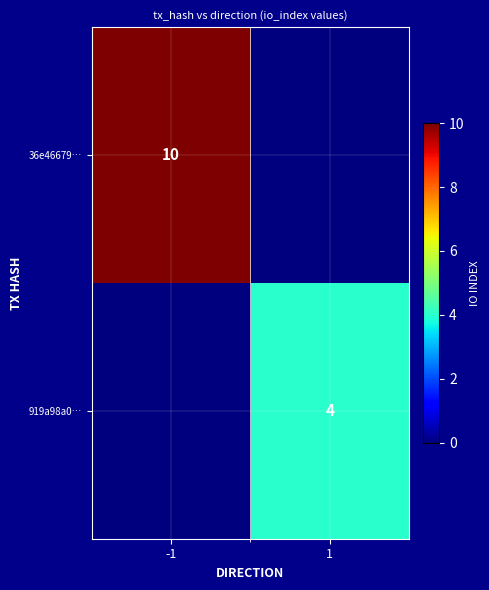

True or false: 919a98a0… has a value of 3 at 1.

False